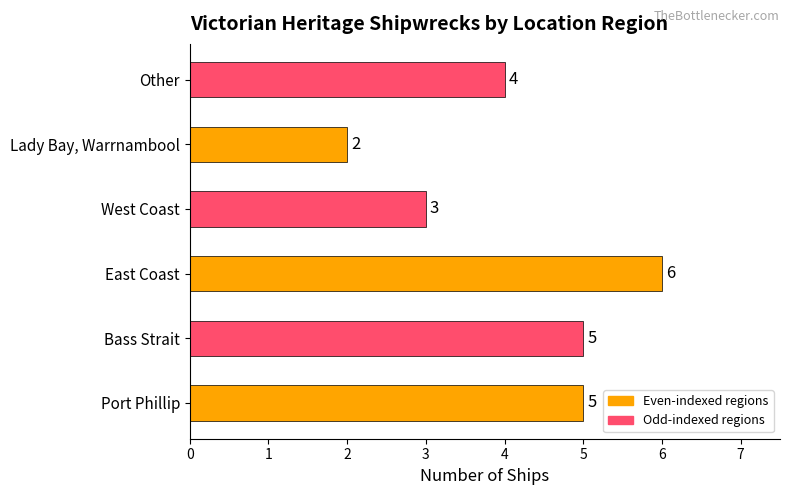

What is the smallest value displayed?

2